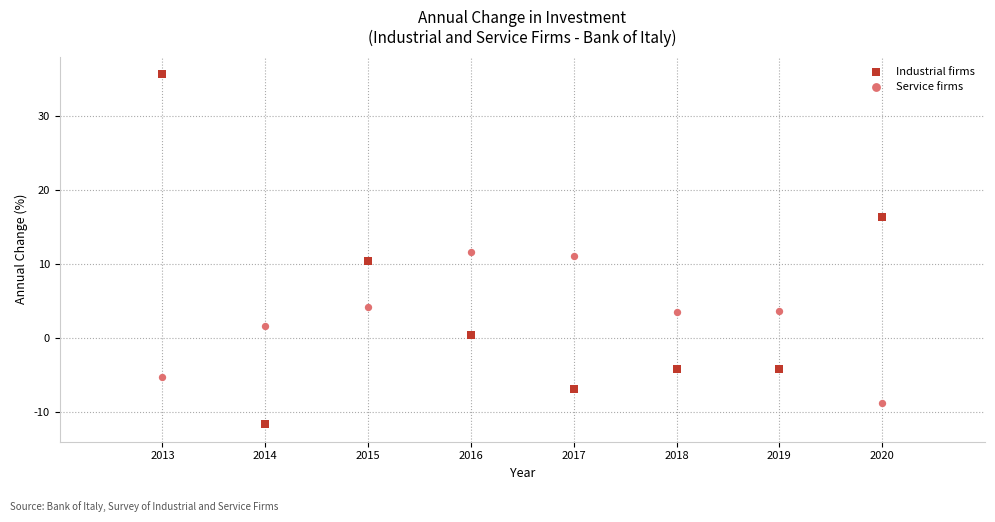

Which series reaches the minimum Y coordinate?

Industrial firms